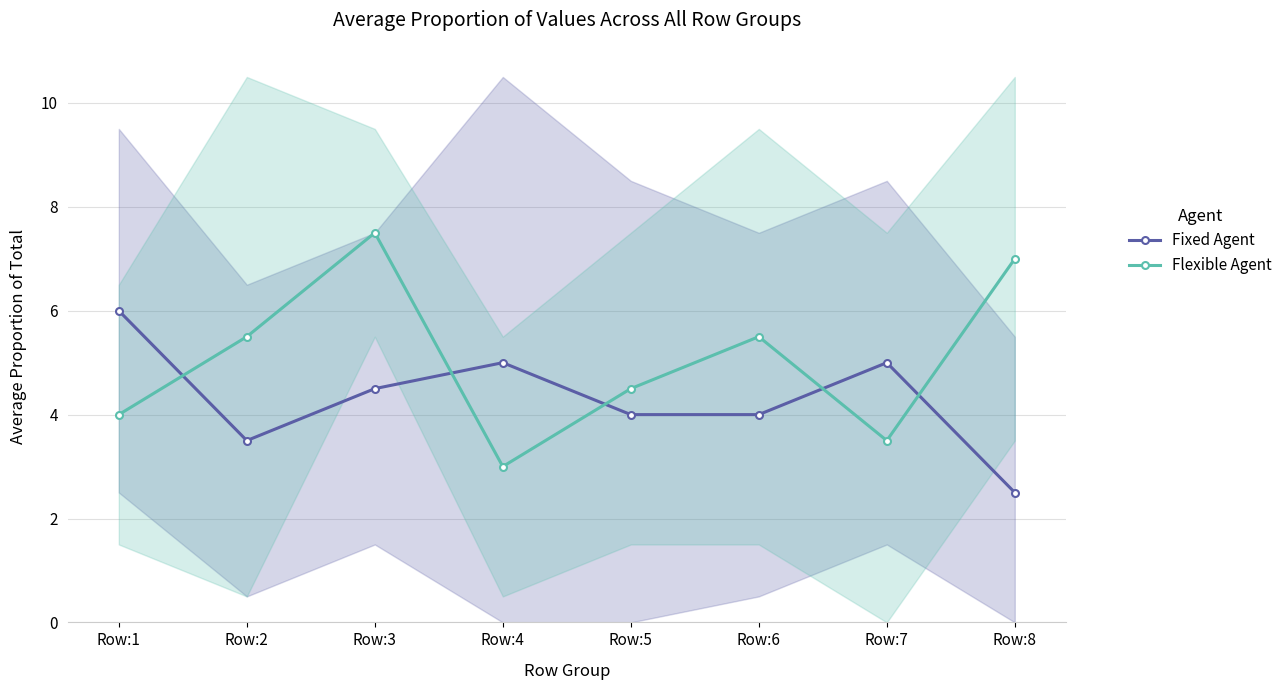

Which series has the largest total across all categories?

Flexible Agent